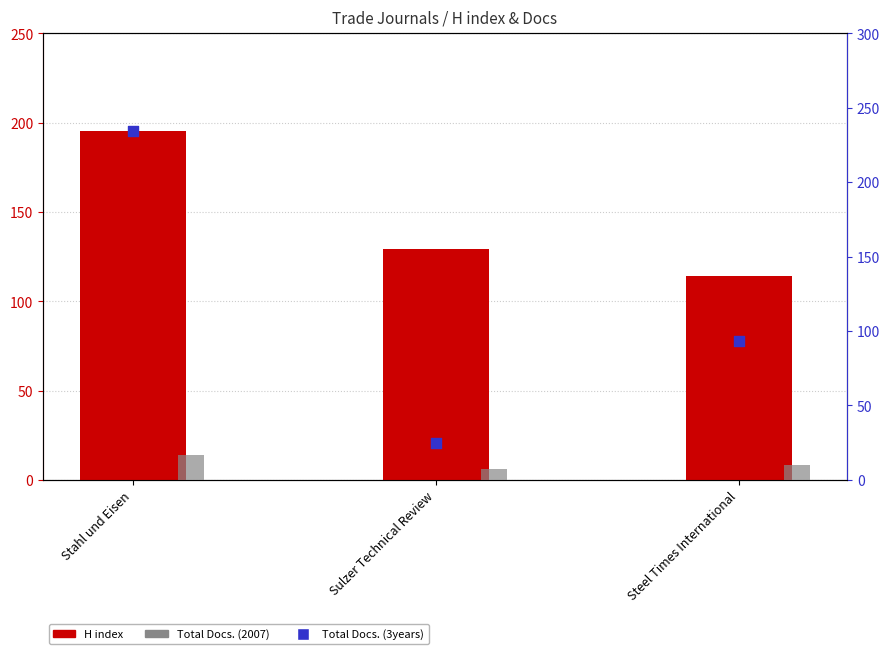

Which series contains the highest Y value?

Total Docs. (3years)